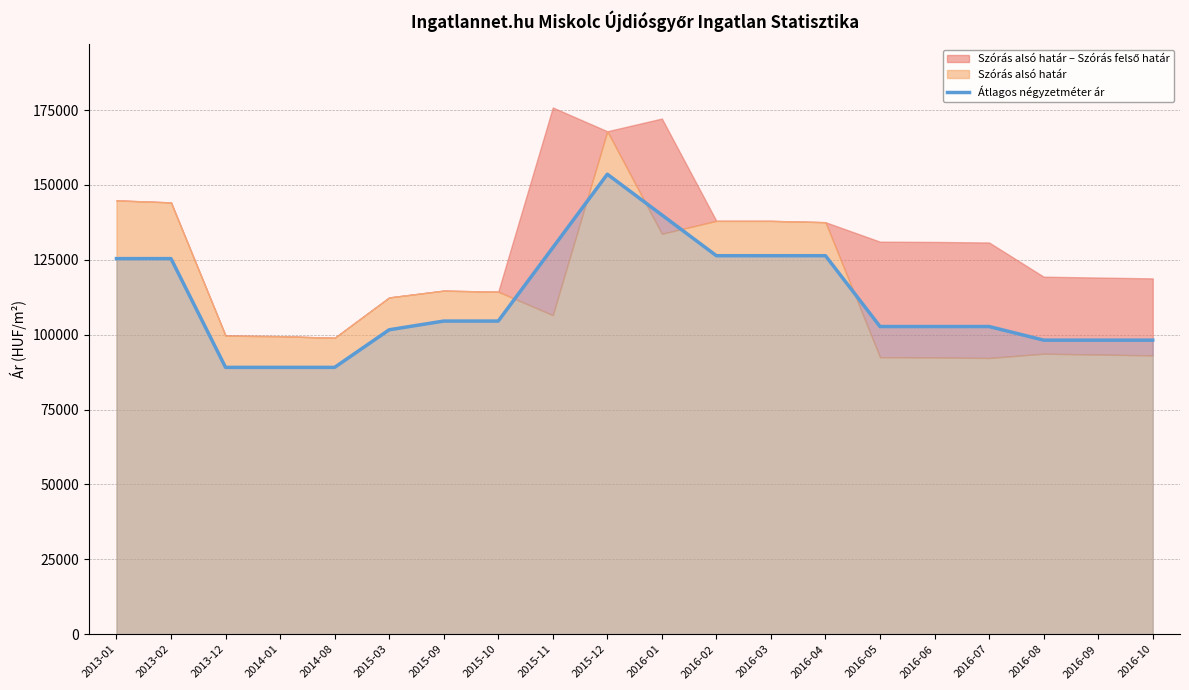

Reading left to right, what are all the values shown in this chart?

2013-01=125396	2013-02=125396	2013-12=89090	2014-01=89090	2014-08=89090	2015-03=101636	2015-09=104545	2015-10=104545	2015-11=129058	2015-12=153571	2016-01=139967	2016-02=126363	2016-03=126363	2016-04=126363	2016-05=102726	2016-06=102726	2016-07=102726	2016-08=98181	2016-09=98181	2016-10=98181